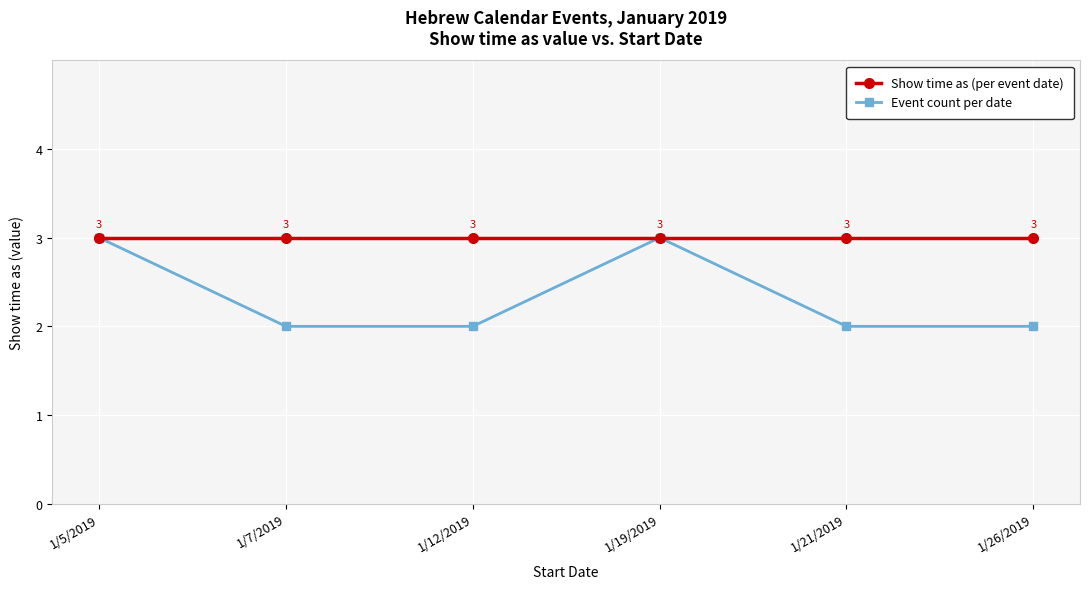

What is the maximum value for Event count per date?

3